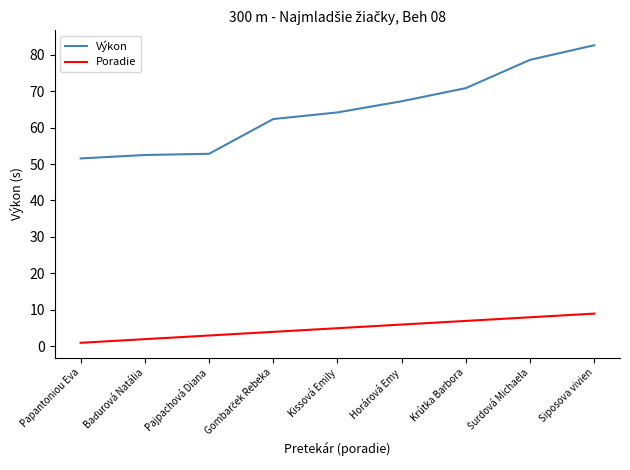

What is the average value of the Poradie series?

5.0